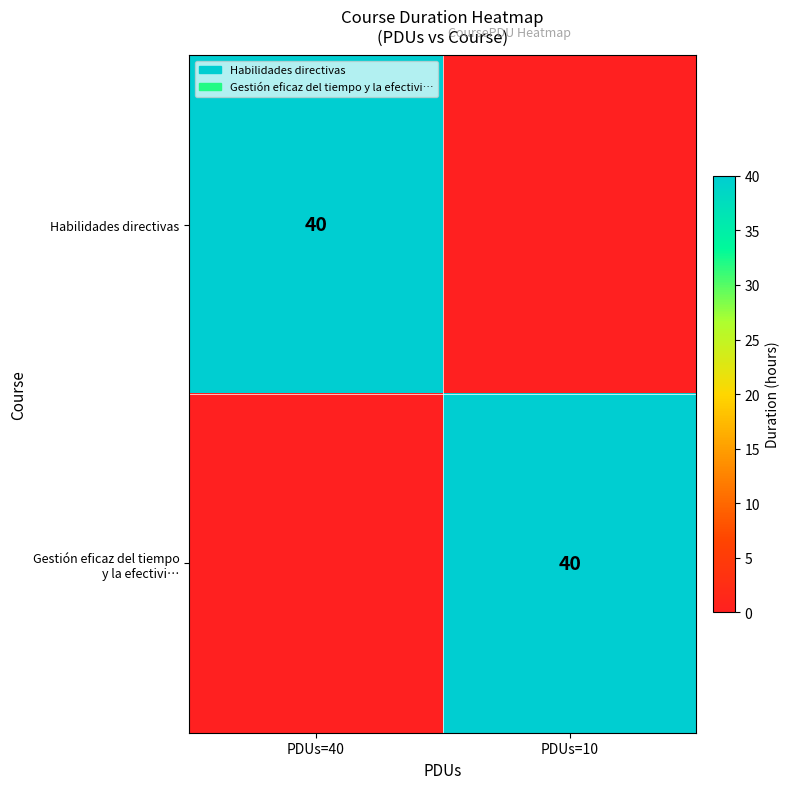

What is the spread (max minus min) of values at PDUs=40?

40